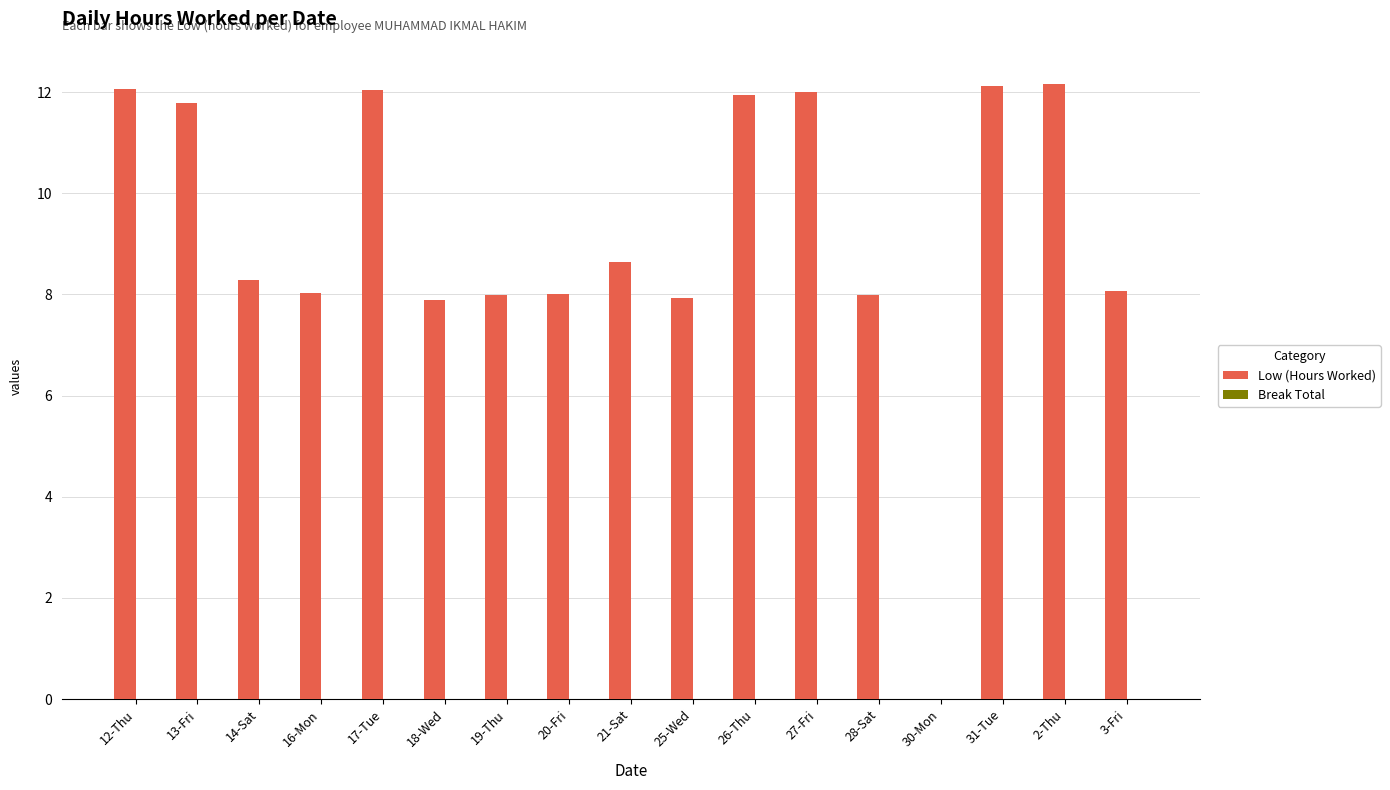

The value at 2-Thu is 12.2. True or false?

True